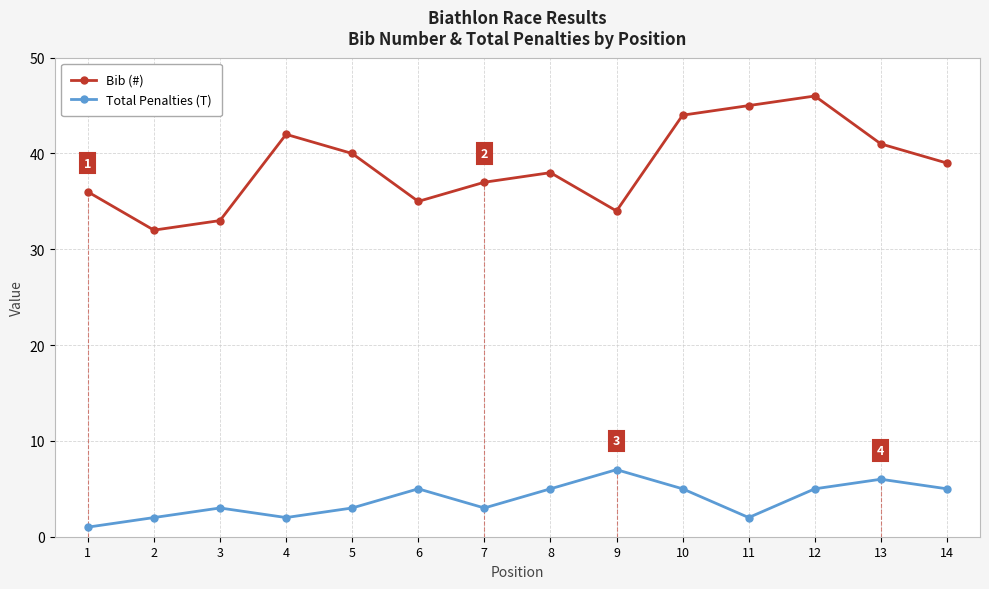

What is the maximum value shown in the chart?

46